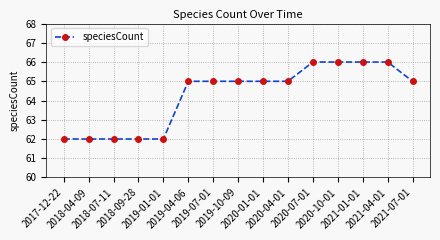

What is the difference between the maximum and minimum values?

4